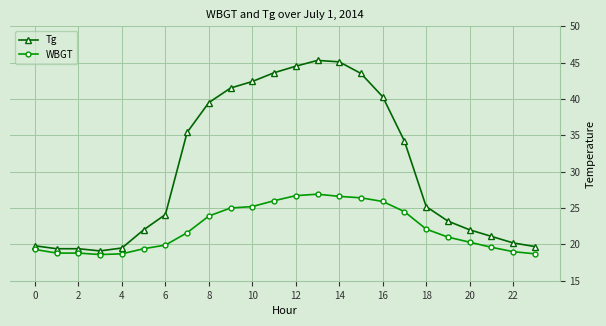

What is the lowest value of the WBGT series?

18.6